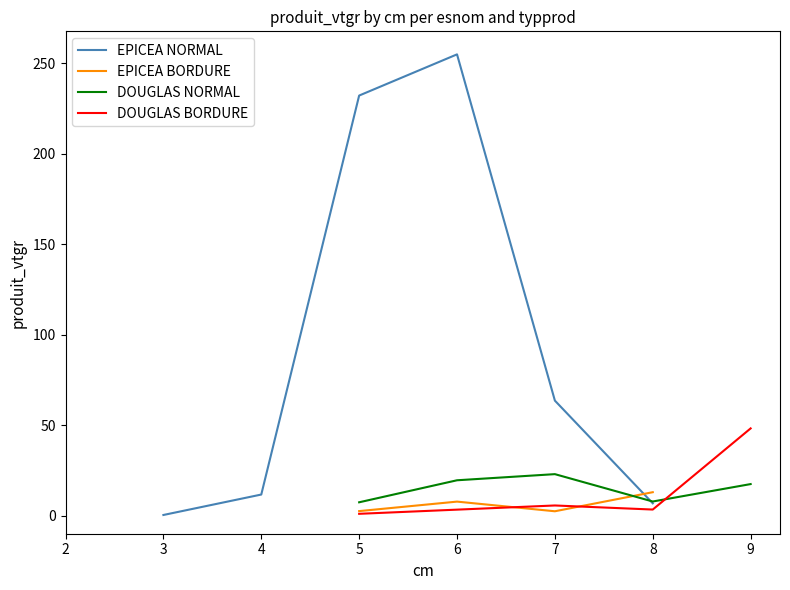

Which series has the largest total across all categories?

EPICEA